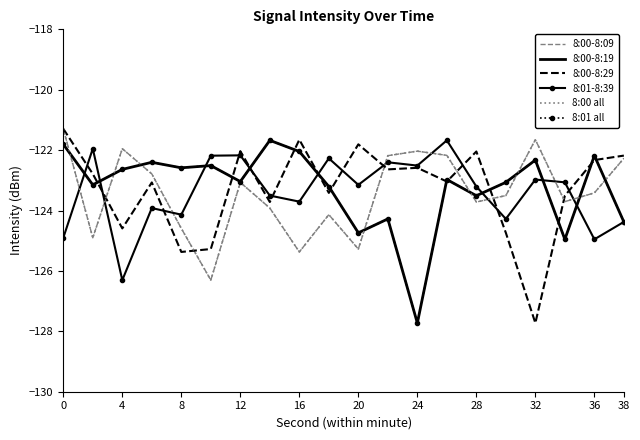

What is the highest value of the 8:00-8:09 series?

-121.3